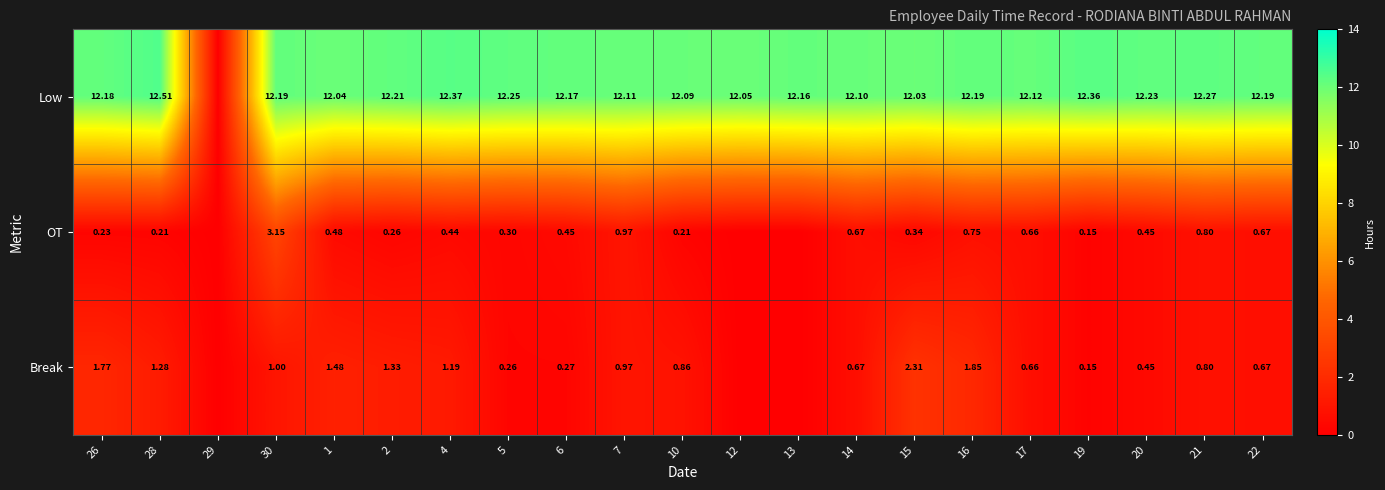

Rank the series at 4 from highest to lowest value.

Low, Break, OT